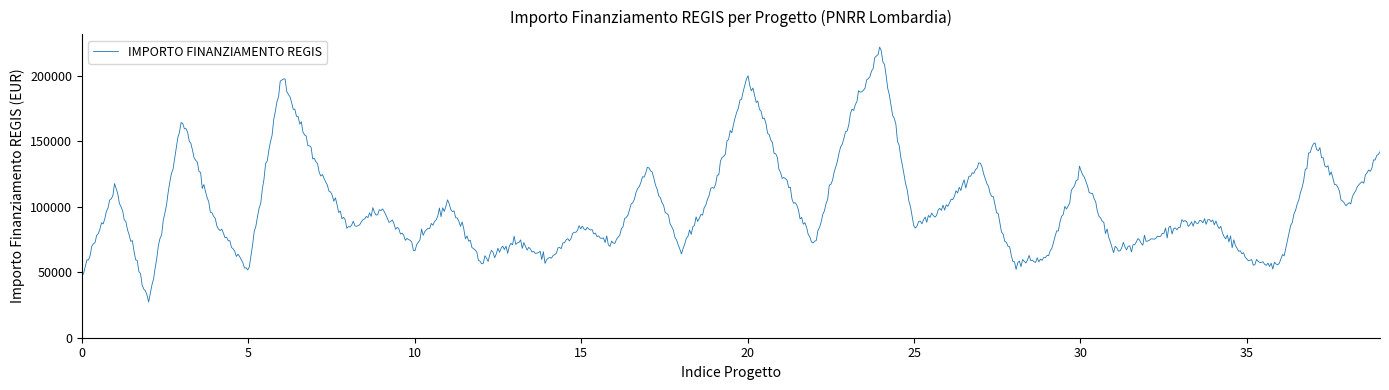

What is the greatest value displayed?

221681.1